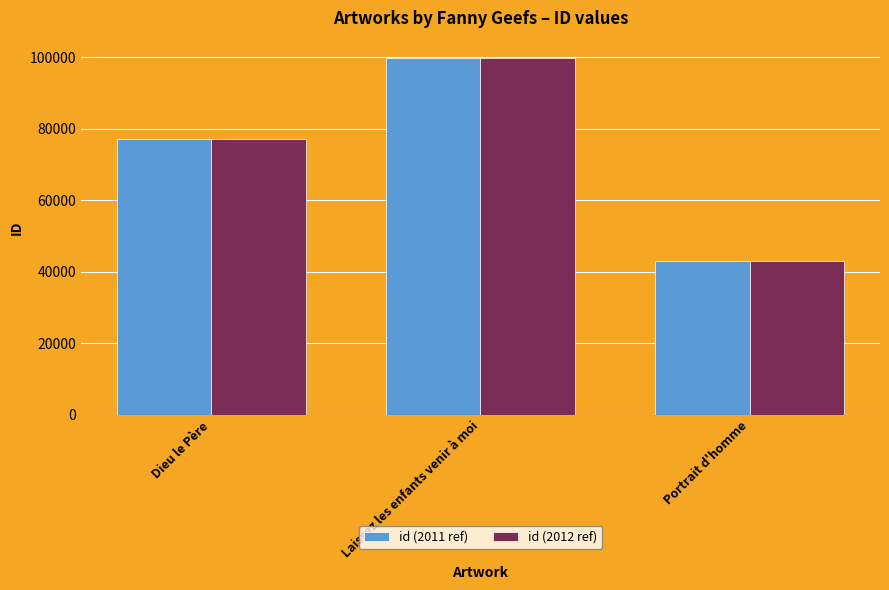

Is it true that id (2012 ref) equals 99593 at Laissez les enfants venir à moi?

True